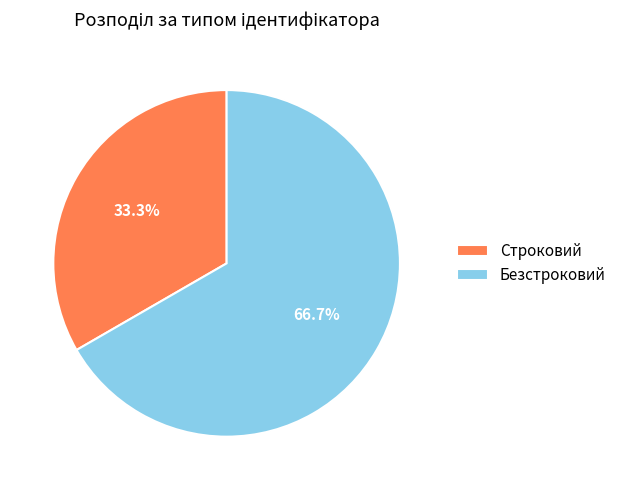

True or false: Строковий accounts for 45% of the total.

False